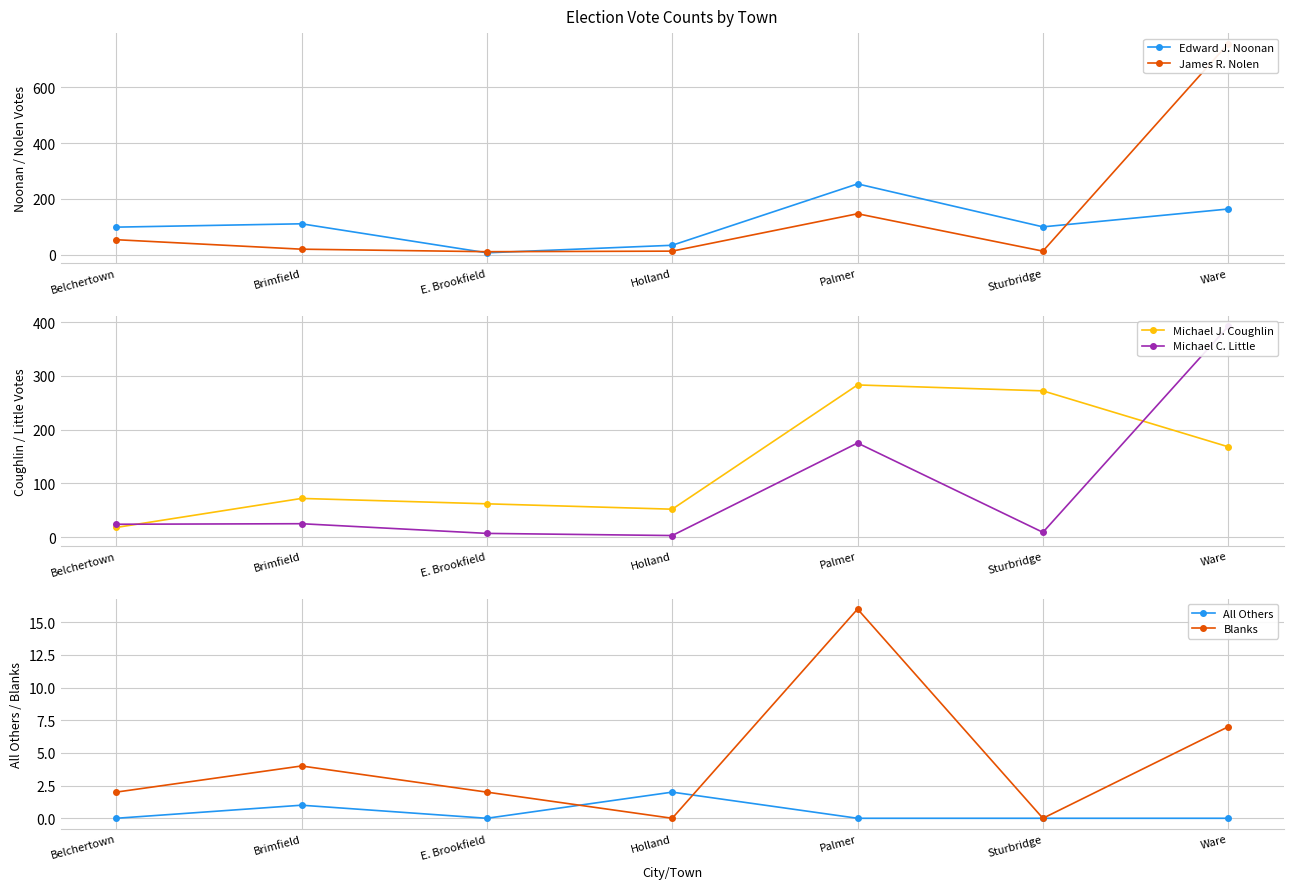

The value of Michael C. Little at Belchertown is 8. True or false?

False